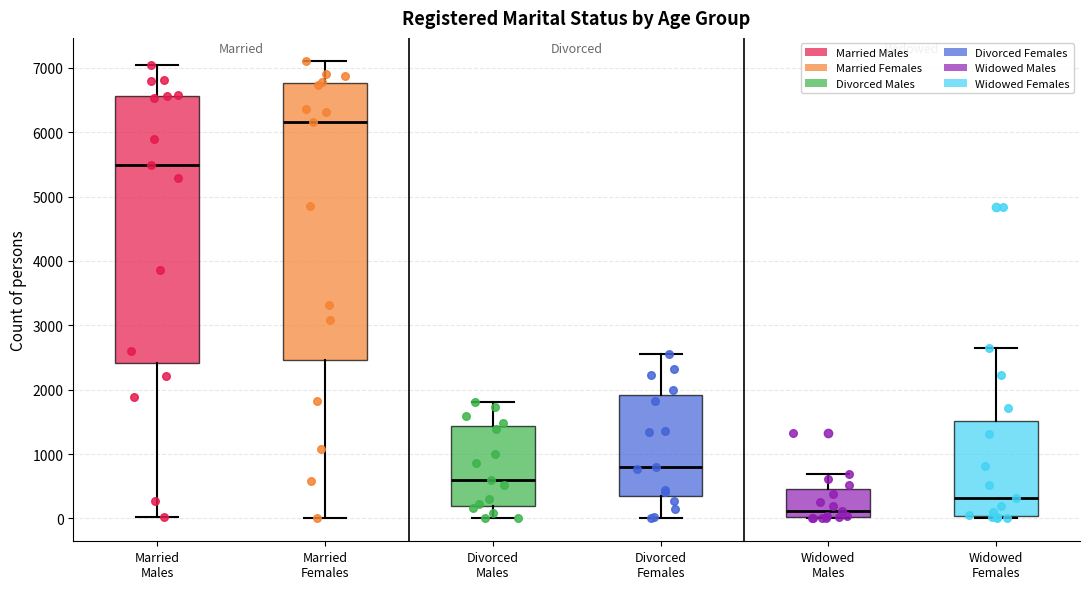

Reading left to right, read every box against the y-axis: the position of its median line, the range the box covers, and the ends of its whiskers. The values are not printed on the chart, so give them approximately, as read against the axis.

Married Males: median 5500, box 2400 to 6600, whiskers 0 to 7000
Married Females: median 6200, box 2500 to 6800, whiskers 0 to 7100
Divorced Males: median 600, box 200 to 1400, whiskers 0 to 1800
Divorced Females: median 800, box 300 to 1900, whiskers 0 to 2500
Widowed Males: median 100, box 0 to 400, whiskers 0 to 700
Widowed Females: median 300, box 0 to 1500, whiskers 0 (just below the box's lower edge) to 2600